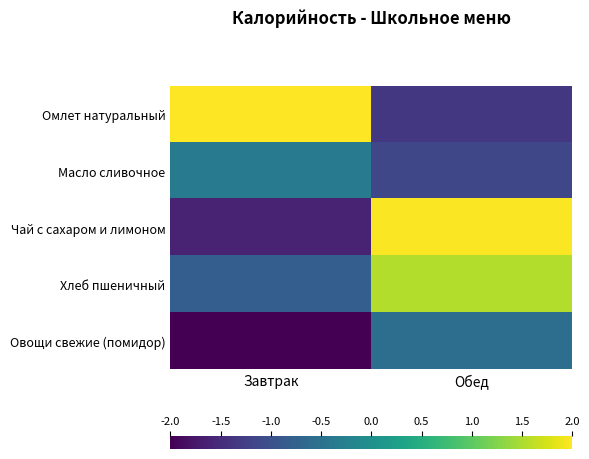

Reading left to right, list all the values displayed in this chart.

Омлет натуральный: Завтрак=2.0	Обед=-1.3
Масло сливочное: Завтрак=-0.4	Обед=-1.2
Чай с сахаром и лимоном: Завтрак=-1.6	Обед=2.0
Хлеб пшеничный: Завтрак=-0.8	Обед=1.5
Овощи свежие (помидор): Завтрак=-2.0	Обед=-0.6